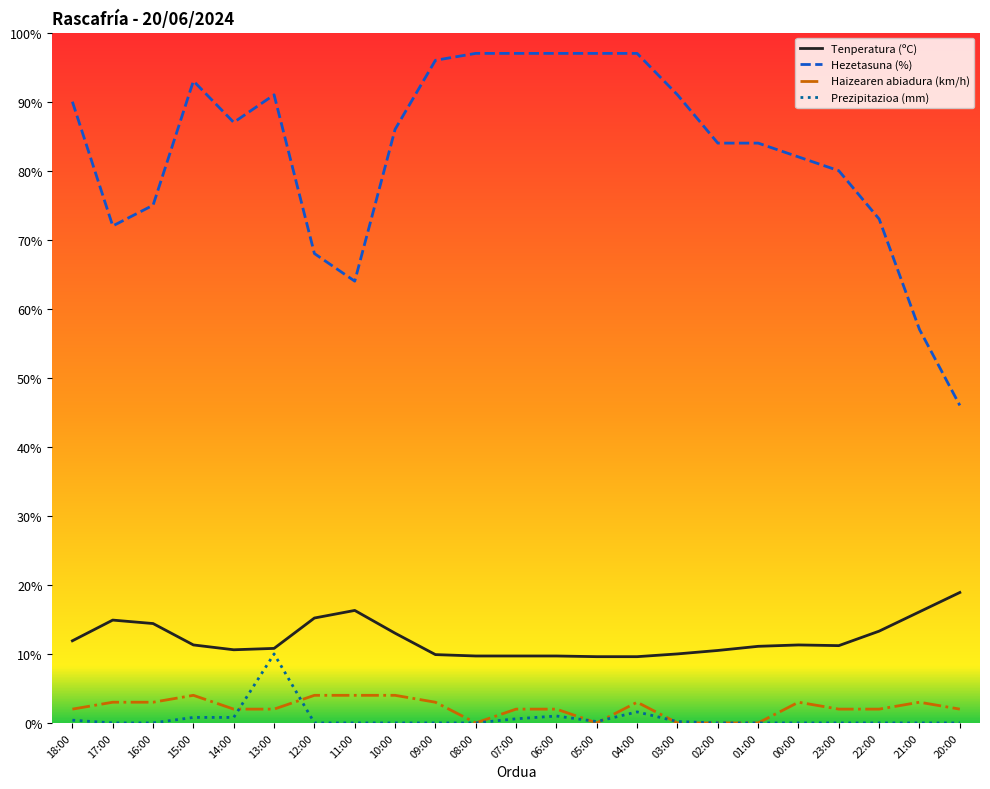

The value of Hezetasuna (%) at 08:00 is 31.9. True or false?

False